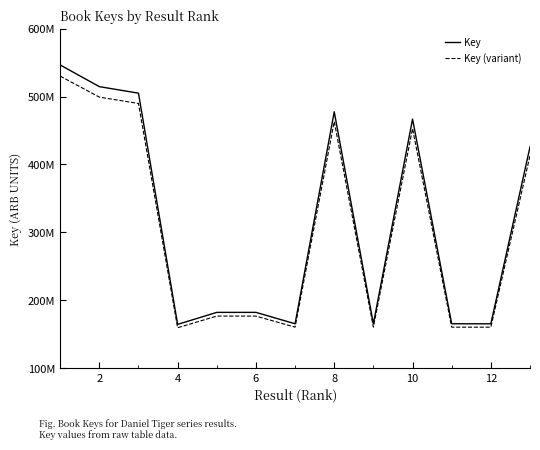

What are all the series names shown in the legend?

Key, Key (variant)